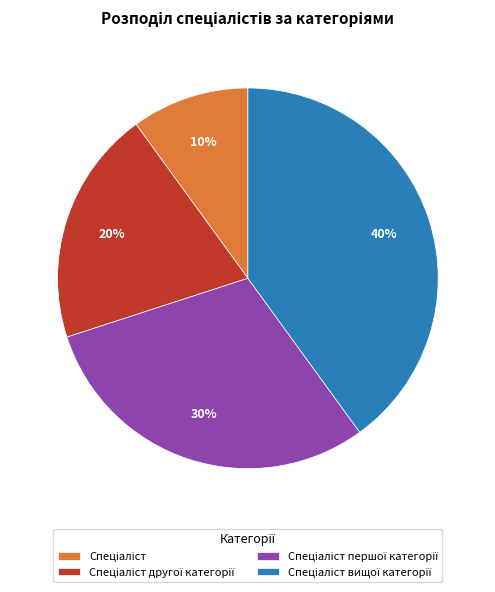

Is there a majority slice in this chart?

No